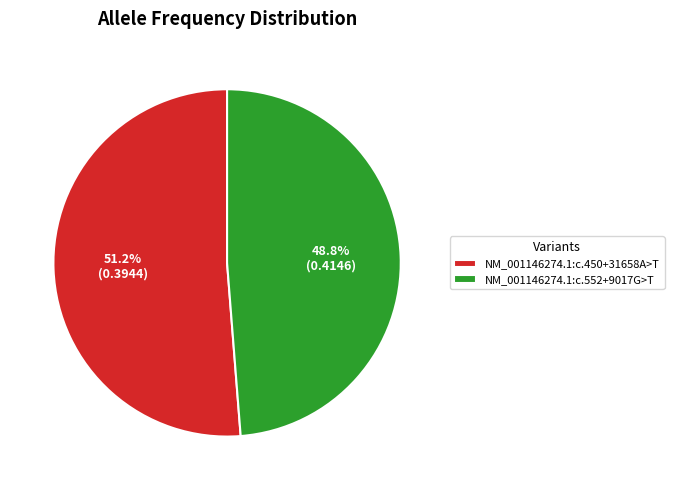

Combined, do NM_001146274.1:c.450+31658A>T and NM_001146274.1:c.552+9017G>T account for over 50%?

Yes